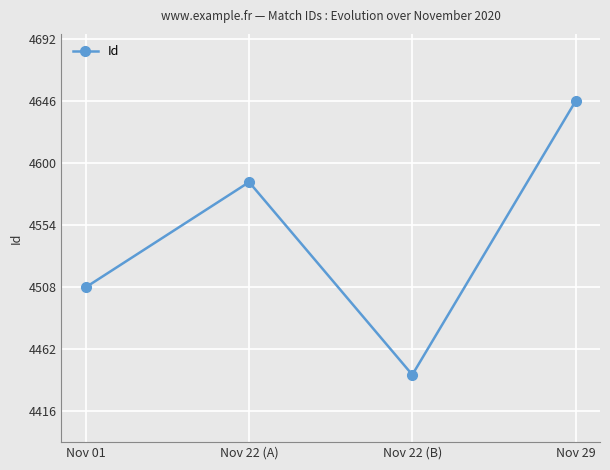

What is the difference between the values at Nov 22 (A) and Nov 29?

60